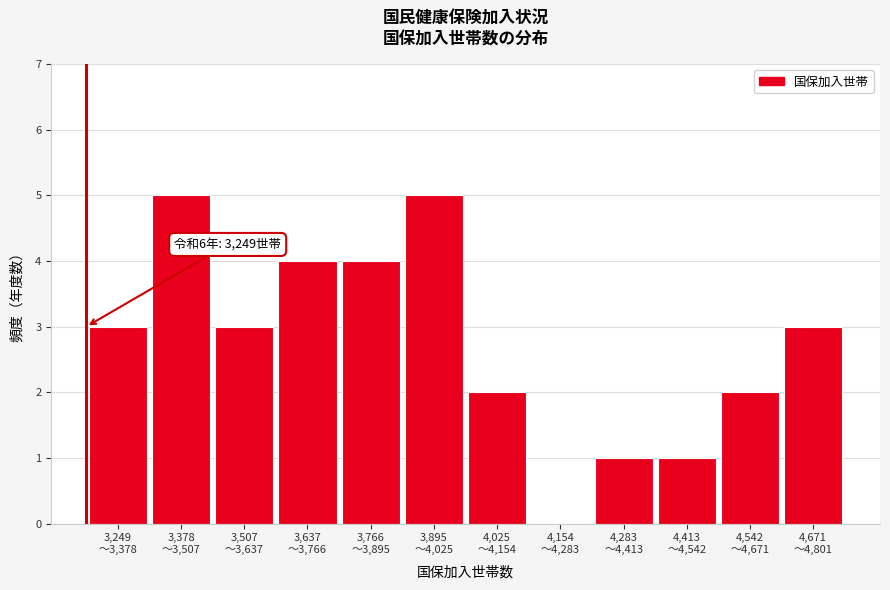

What is the maximum value shown in the chart?

5